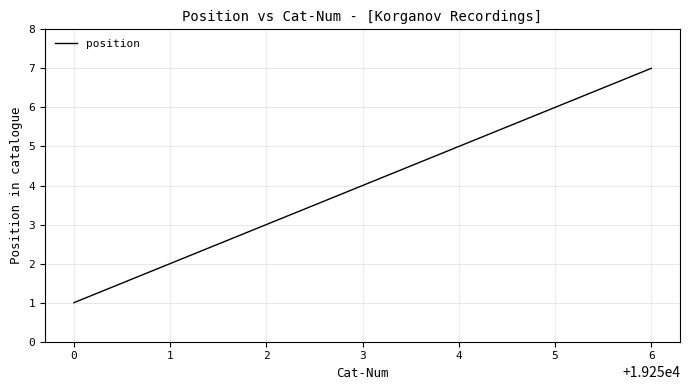

Count the number of data series in this chart.

1